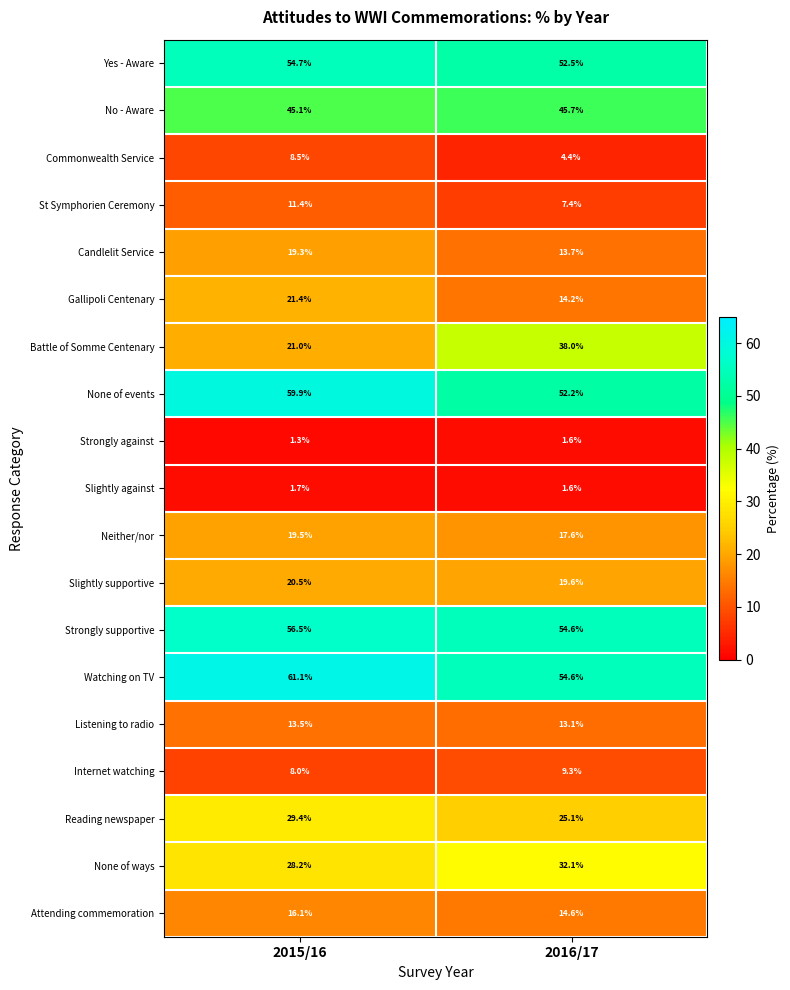

Rank the series at 2015/16 from highest to lowest value.

Watching on TV, None of events, Strongly supportive, Yes - Aware, No - Aware, Reading newspaper, None of ways, Gallipoli Centenary, Battle of Somme Centenary, Slightly supportive, Neither/nor, Candlelit Service, Attending commemoration, Listening to radio, St Symphorien Ceremony, Commonwealth Service, Internet watching, Slightly against, Strongly against